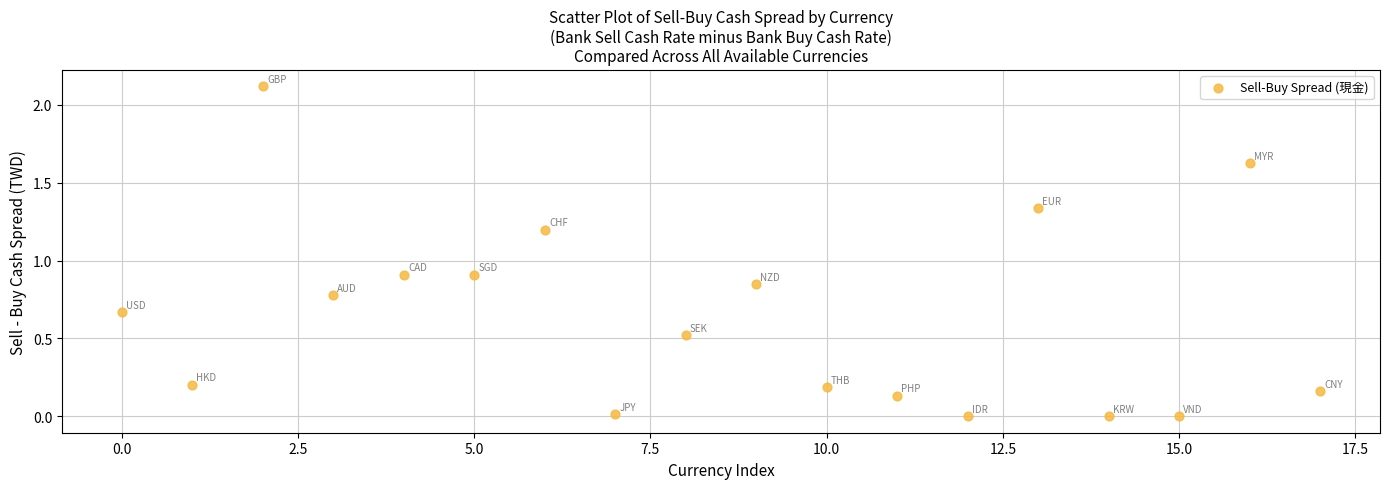

What is the range of Y values (max minus min)?

2.1